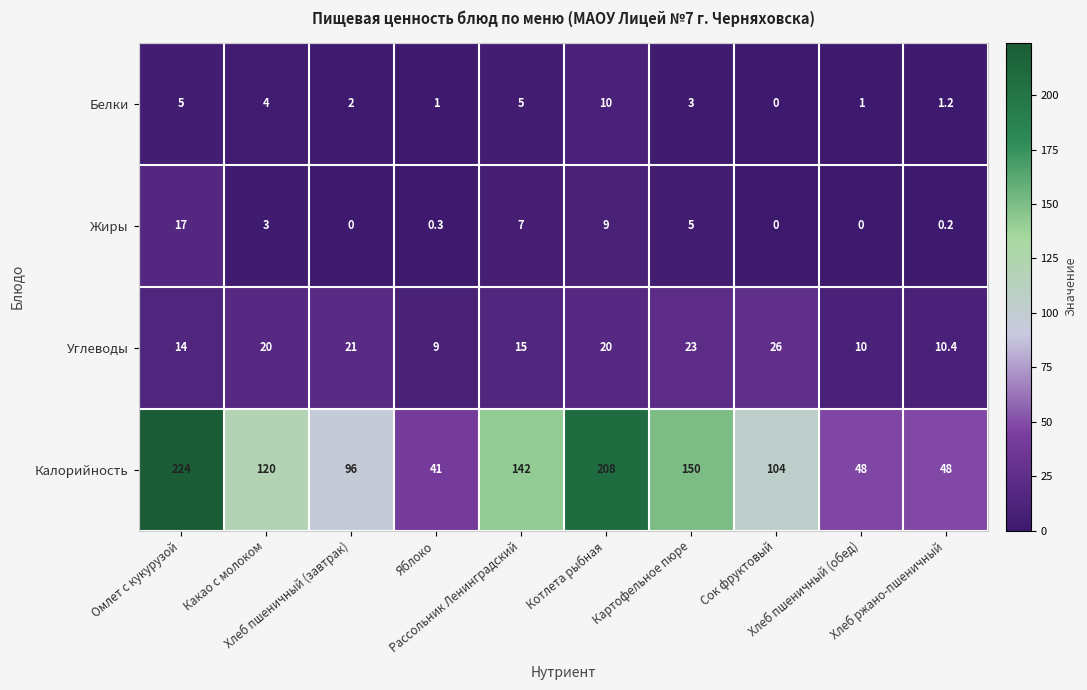

What is the greatest value displayed?

224.0